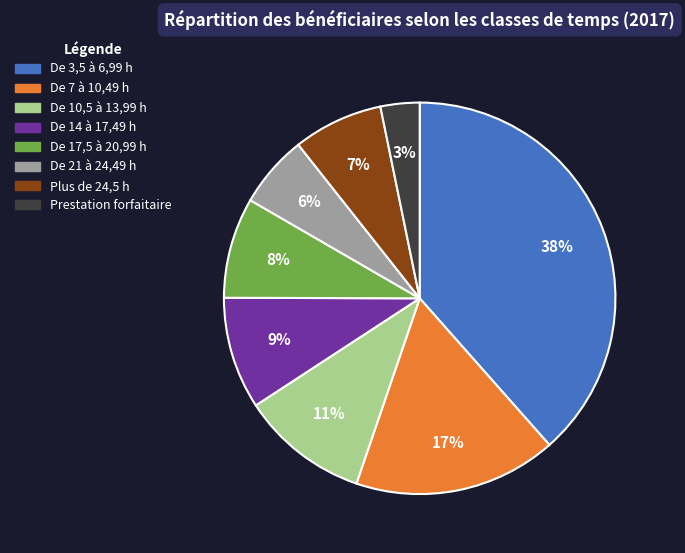

Is it true that Plus de 24,5 h is 7% of the pie?

True